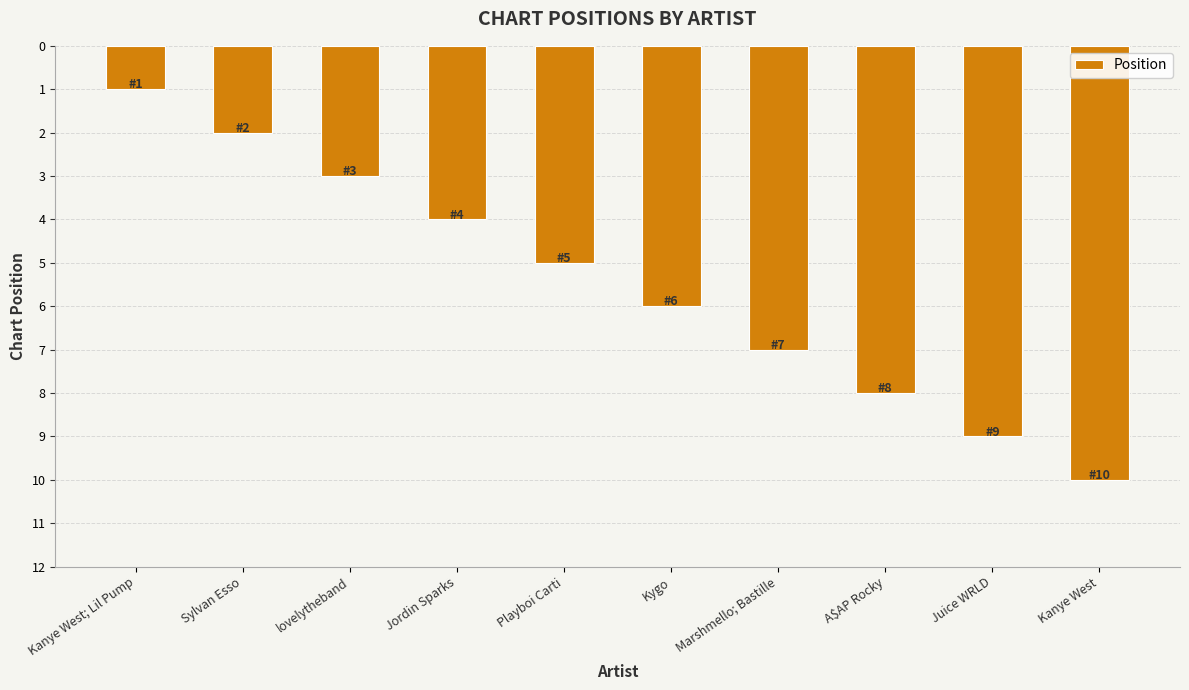

What is the sum of the values at Playboi Carti and Juice WRLD?

14